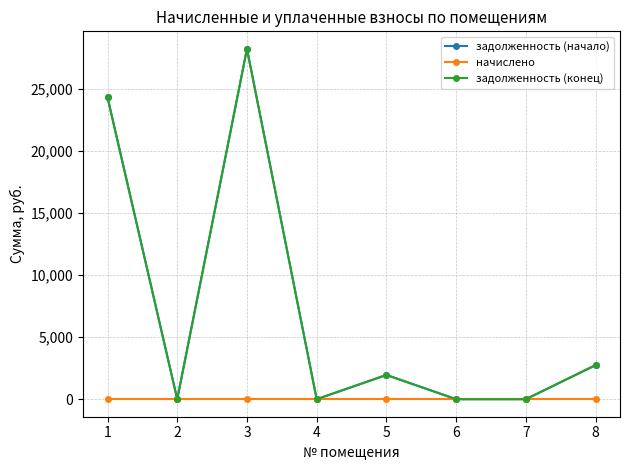

True or false: задолженность (конец) and задолженность (начало) cross at least once.

False